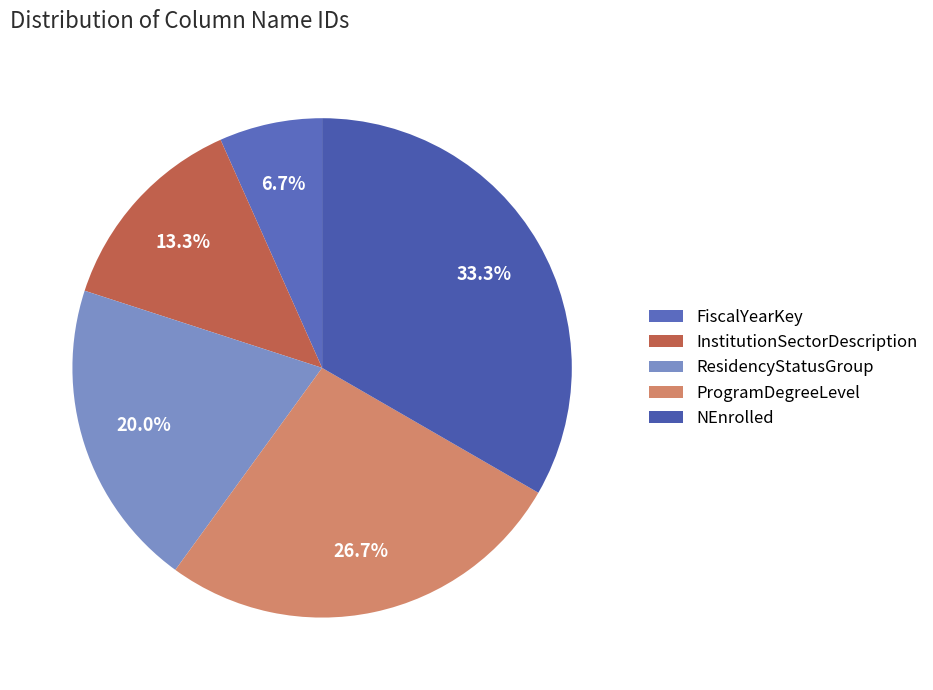

Does NEnrolled represent more than half of the total?

No